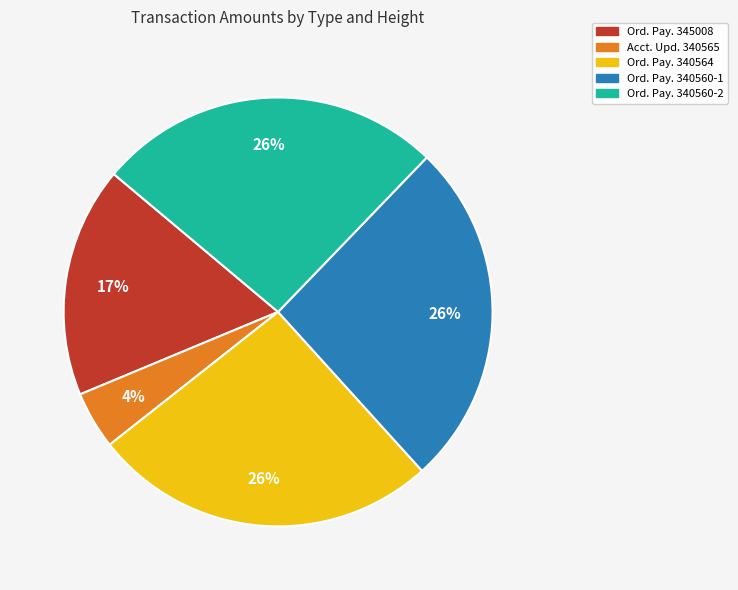

Does Ord. Pay. 340564 account for over 50% of the chart?

No